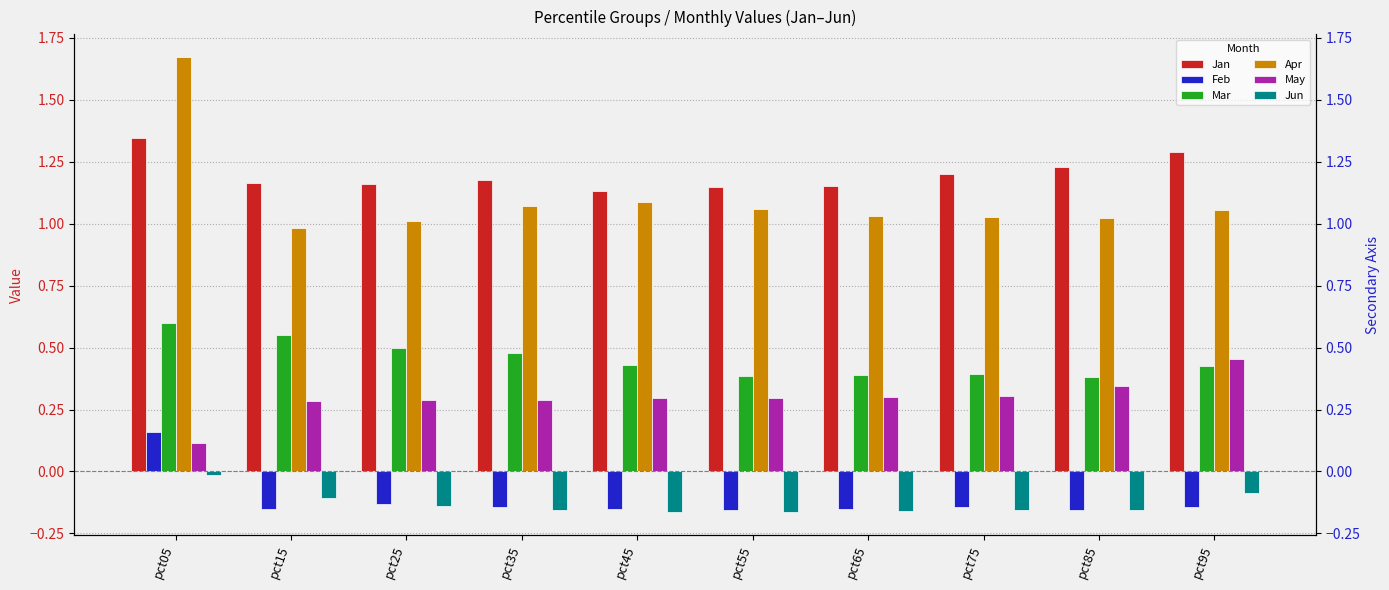

How many values in the Apr series exceed 1?

9